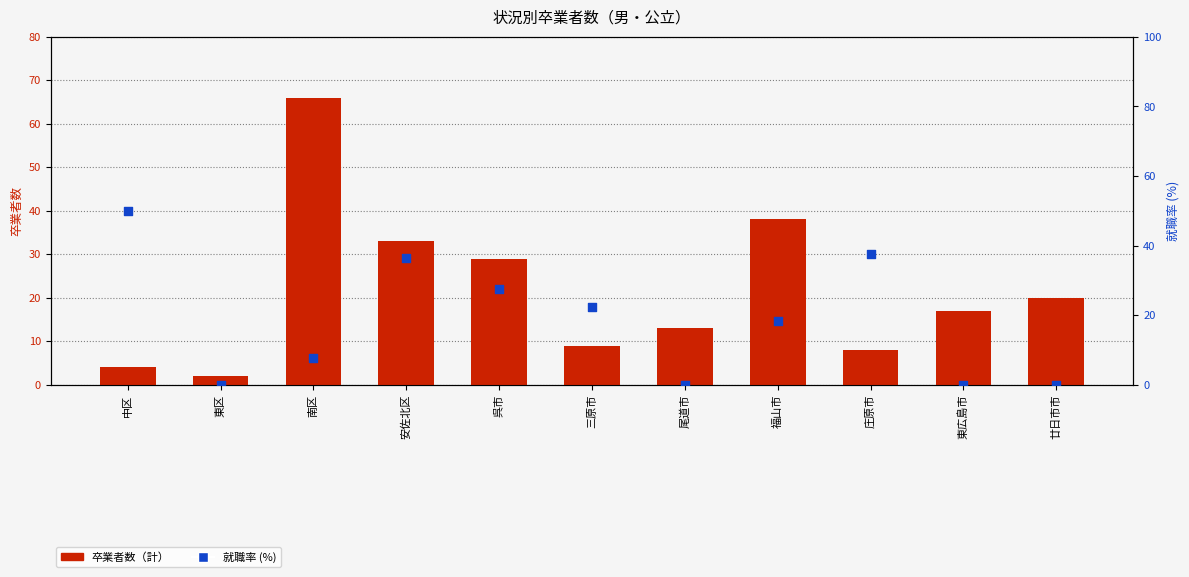

Which series contains the lowest Y value?

就職率 (%)